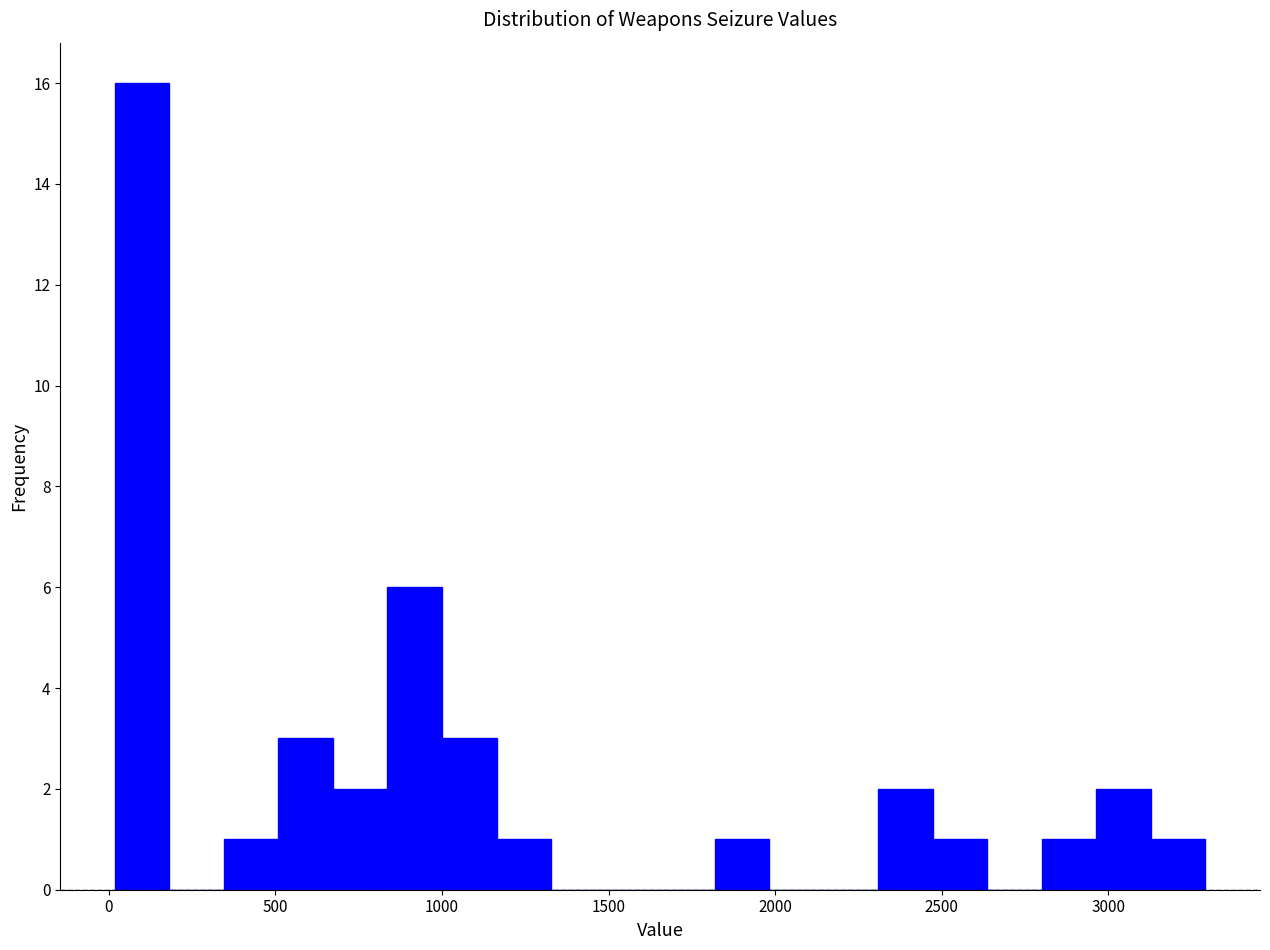

Read against the x-axis, roughly where is the centre of the tallest bar?

100